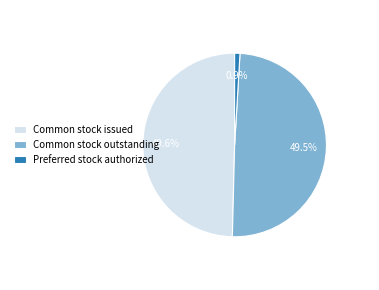

How much of the chart is everything except Common stock issued?

50.4%